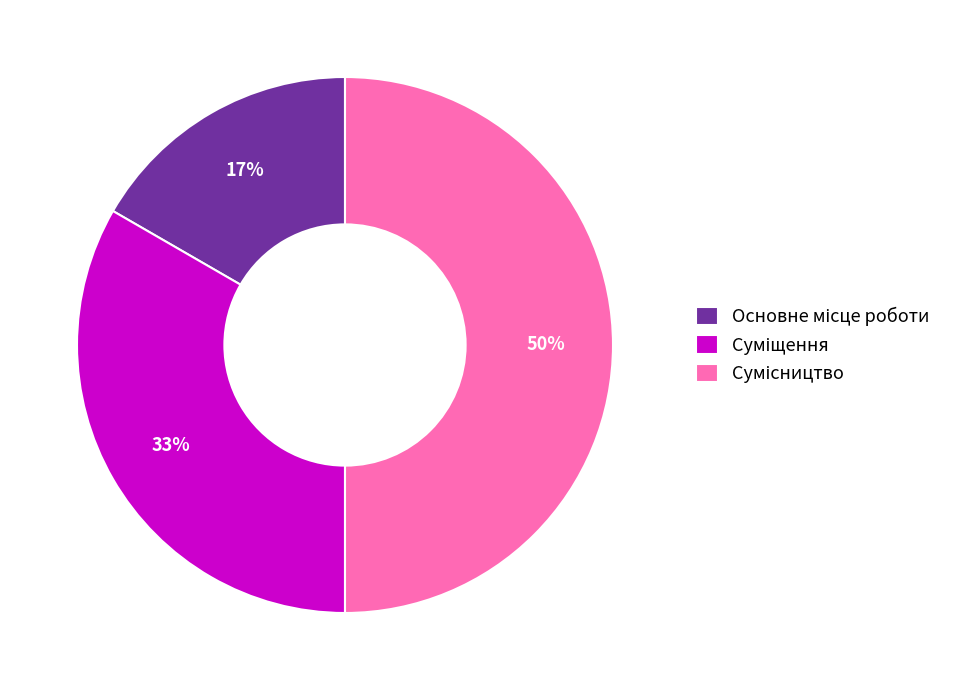

To the nearest percent, what is the difference between the largest and smallest slice percentages?

33%